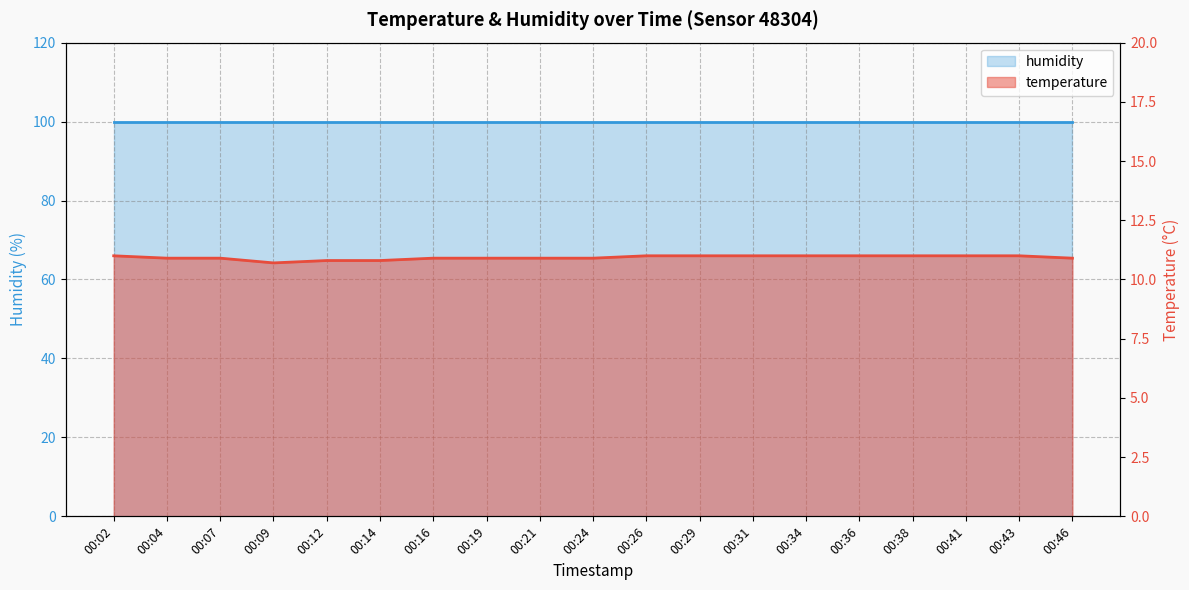

What is the ratio of the value at 00:16 to the value at 00:29?

1.0